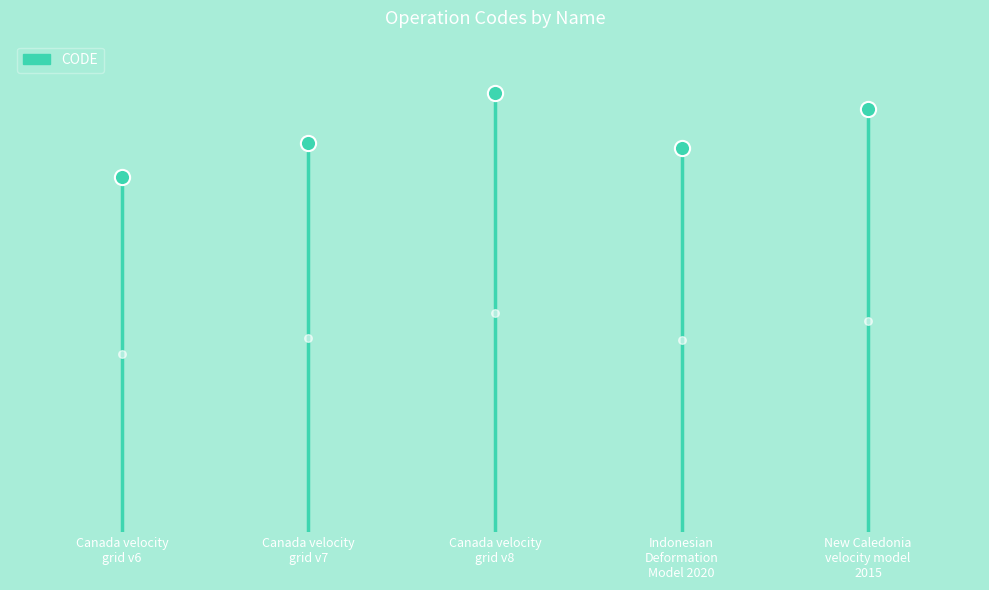

What is the change in value from Canada velocity
grid v6 to Canada velocity
grid v7?

+8676